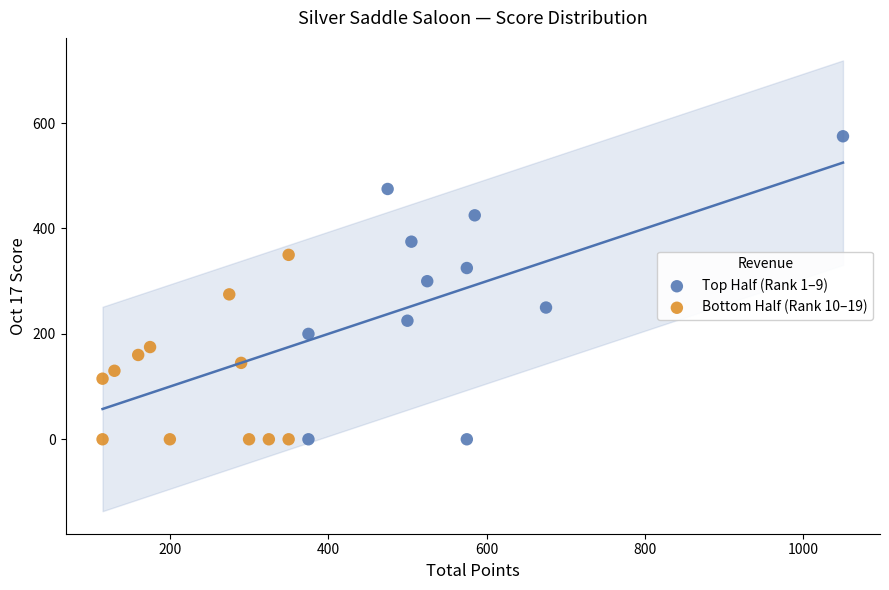

Which series has the widest spread of Y values?

Top Half (Rank 1–9)